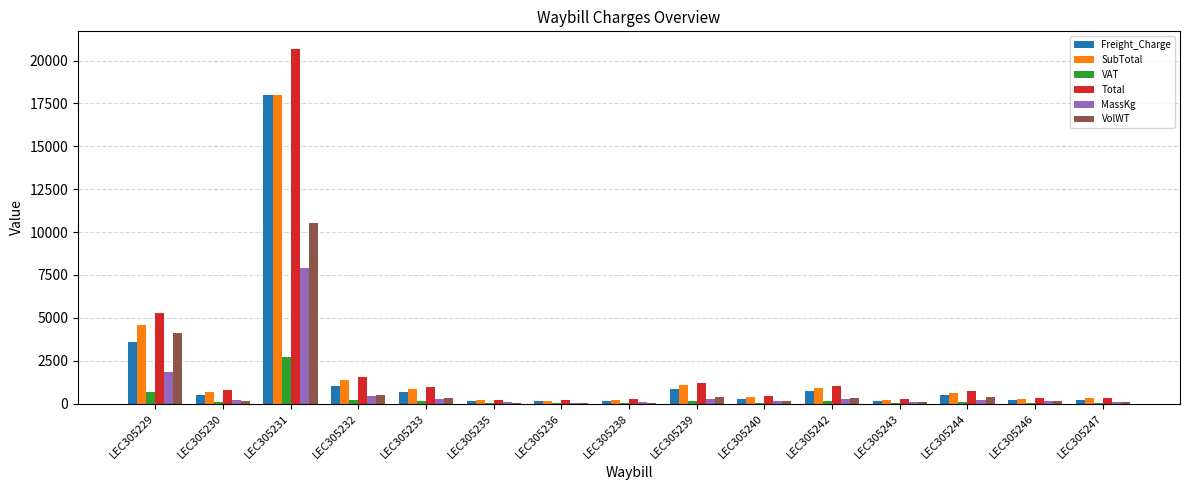

Between LEC305232 and LEC305239, which series saw the biggest shift?

Total